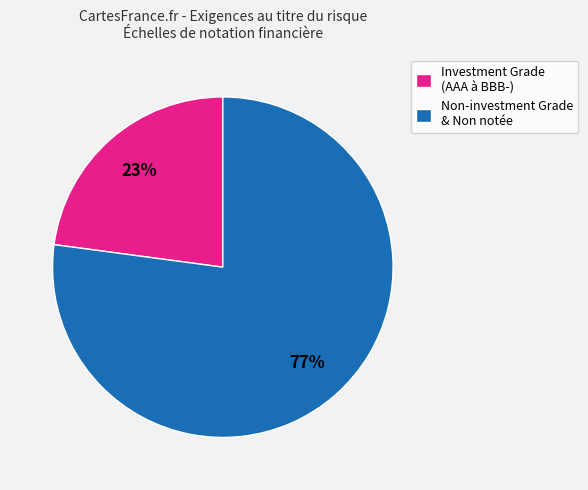

To the nearest percent, what is the difference between the largest and smallest slice percentages?

54%